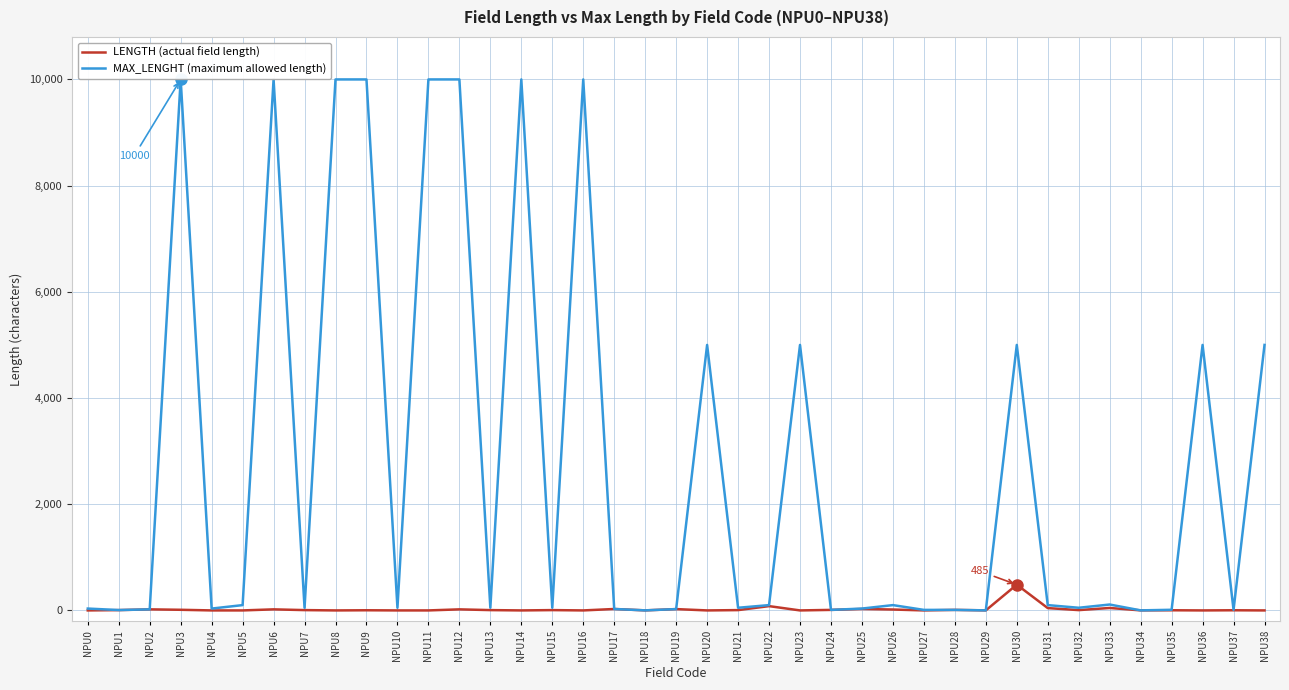

What is the maximum value shown in the chart?

10000